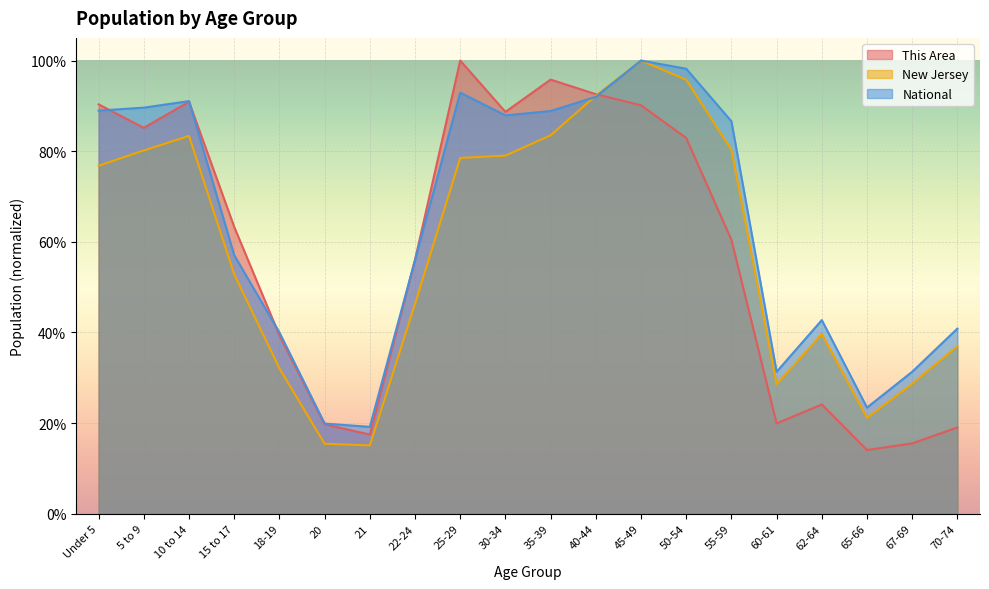

What is the sum of all New Jersey values?

11.7